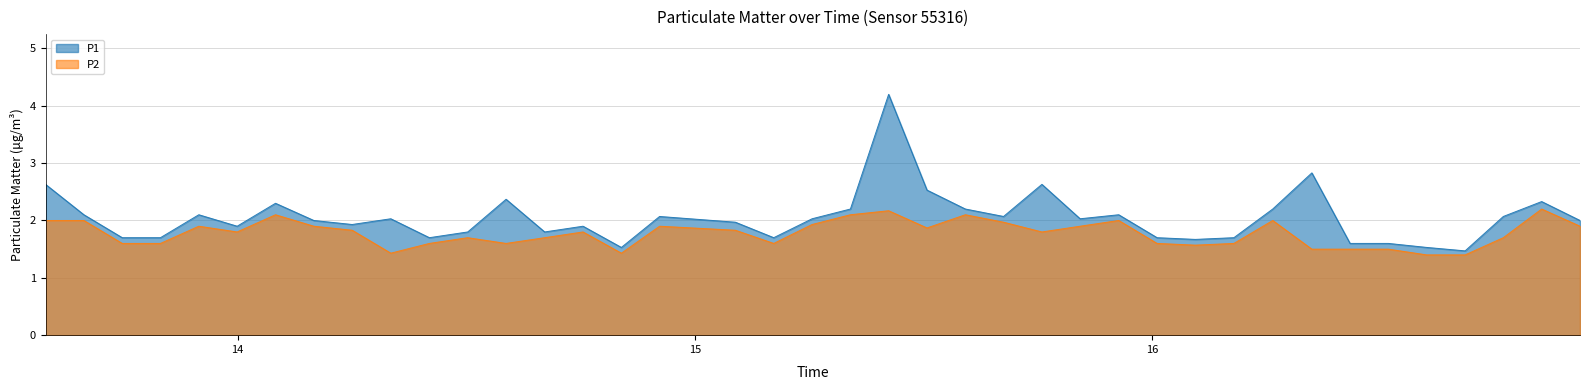

What is the difference between the second highest and second lowest values in the P1 series?

1.3